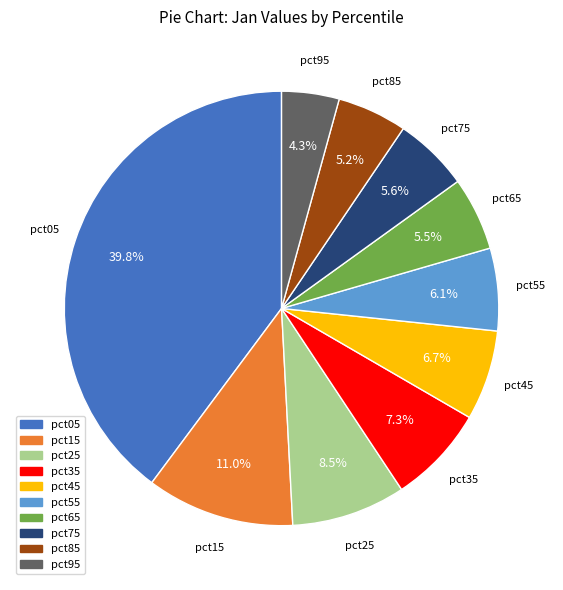

True or false: pct95 accounts for 18% of the total.

False